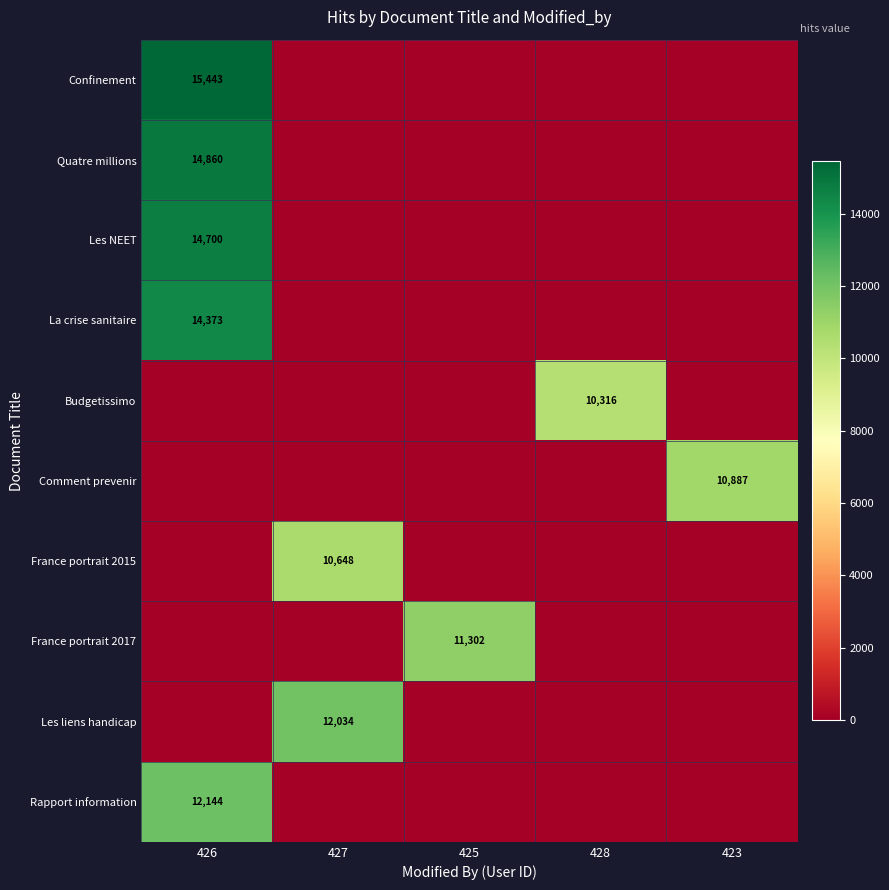

What is the maximum value shown in the chart?

15443